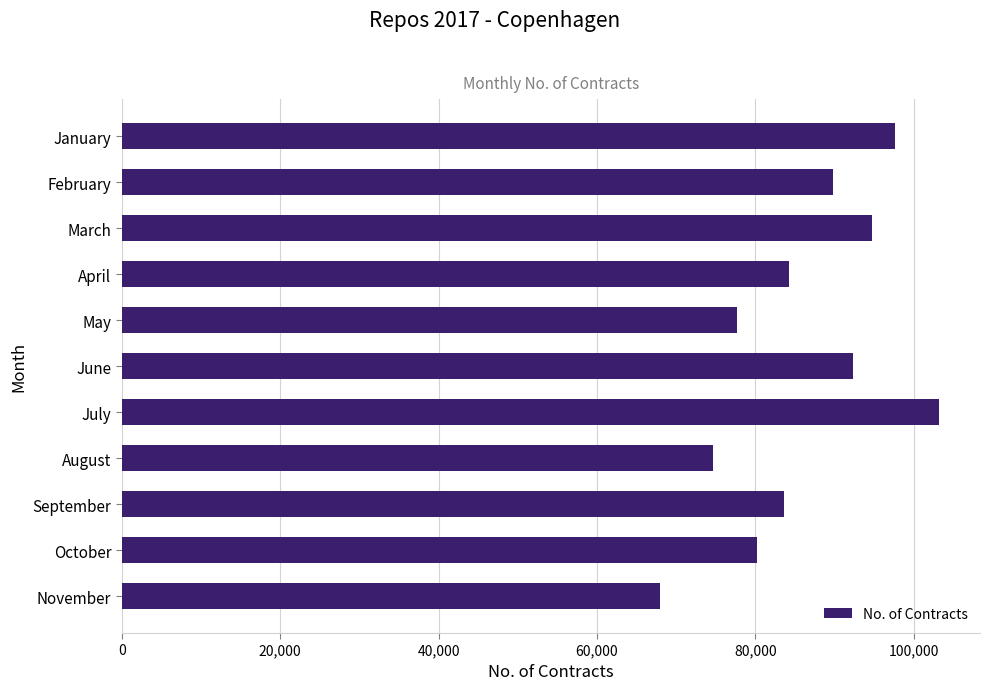

What is the sum of all values?

945866